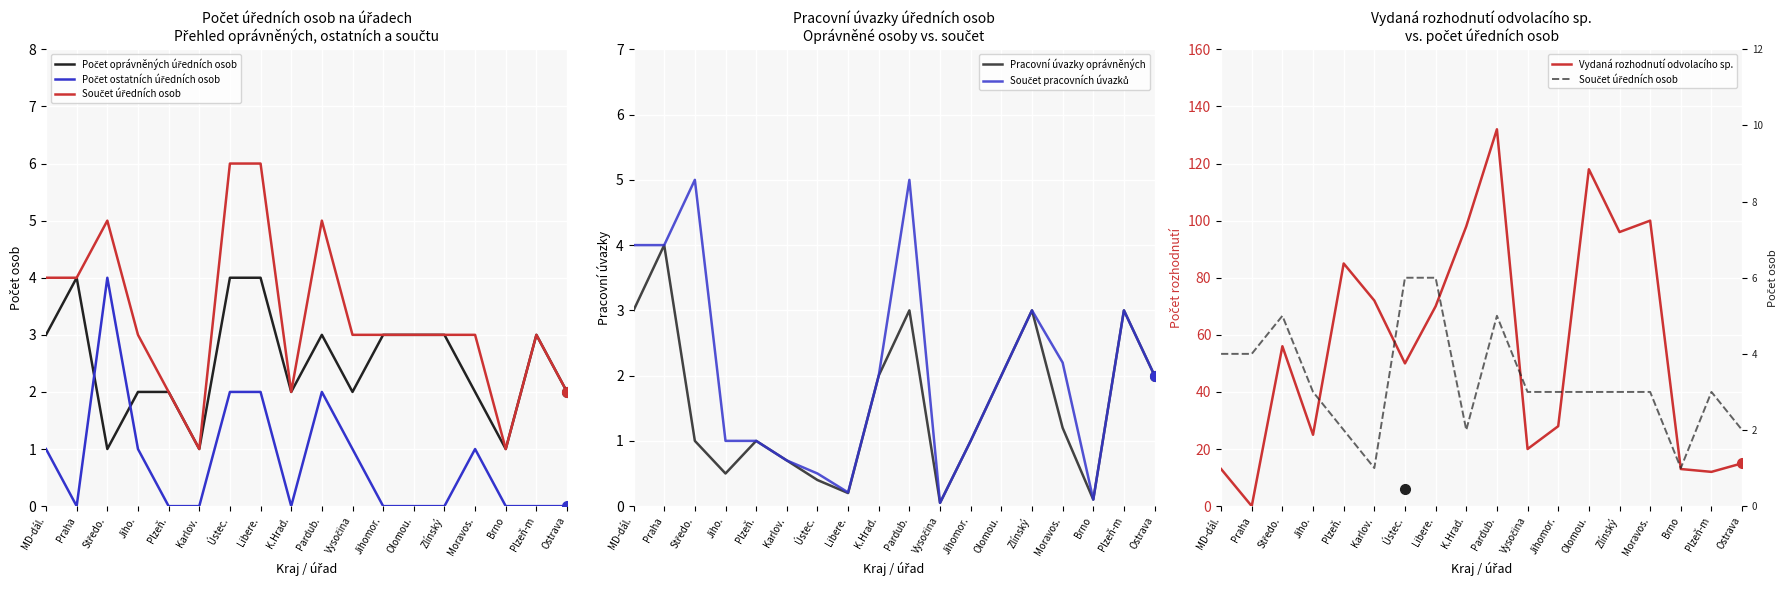

What is the difference between the maximum and minimum values in the Vydaná rozhodnutí odvolacího sp. series?

132.0